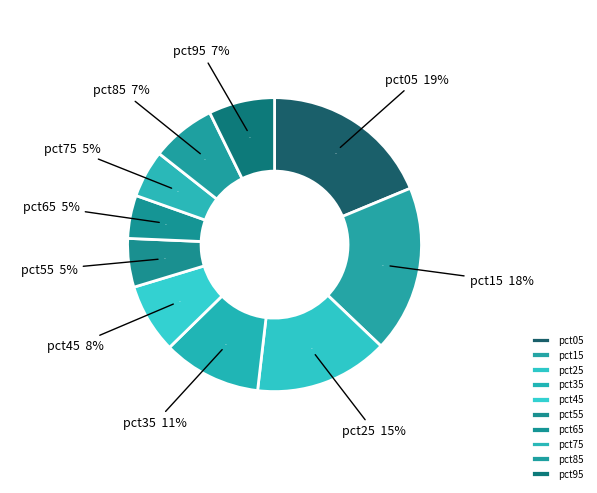

Which has a higher value, pct95 or pct85?

pct95